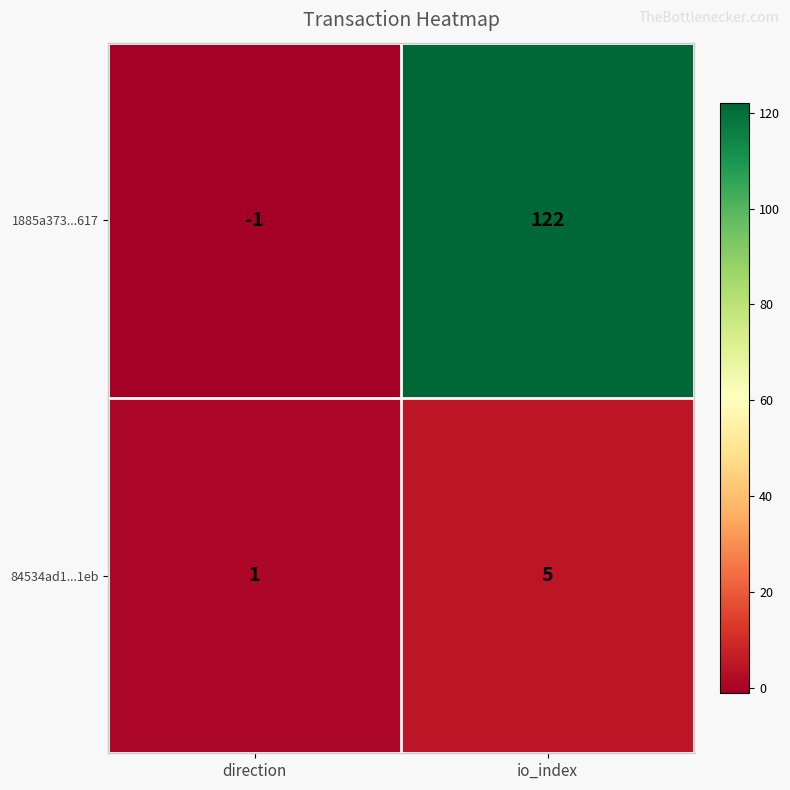

What is the spread (max minus min) of values at io_index?

117